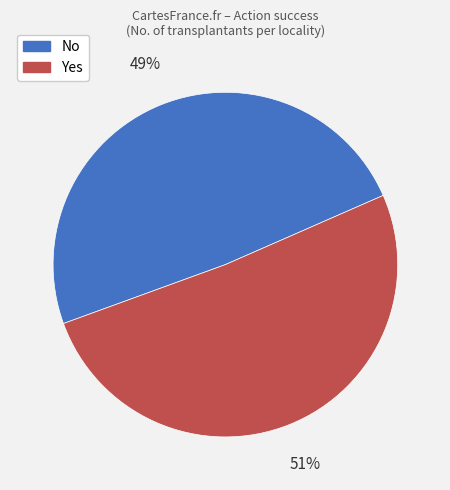

Which category has the biggest portion of the pie?

Yes